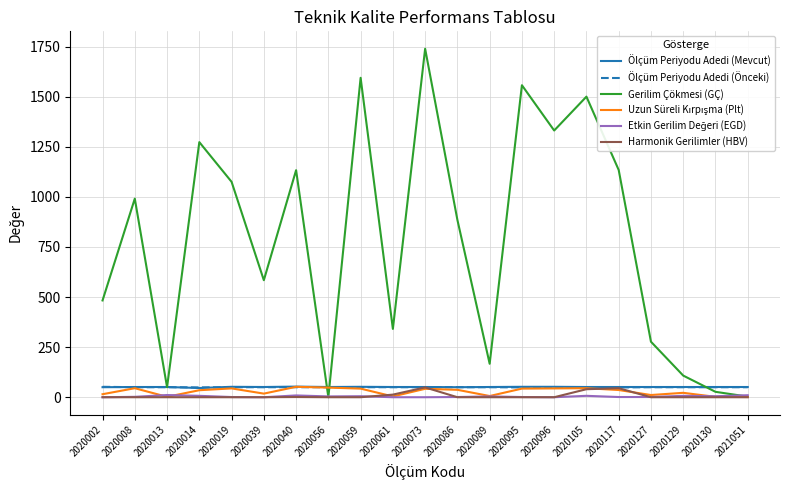

Which series has the largest range (max minus min)?

Gerilim Çökmesi (GÇ)